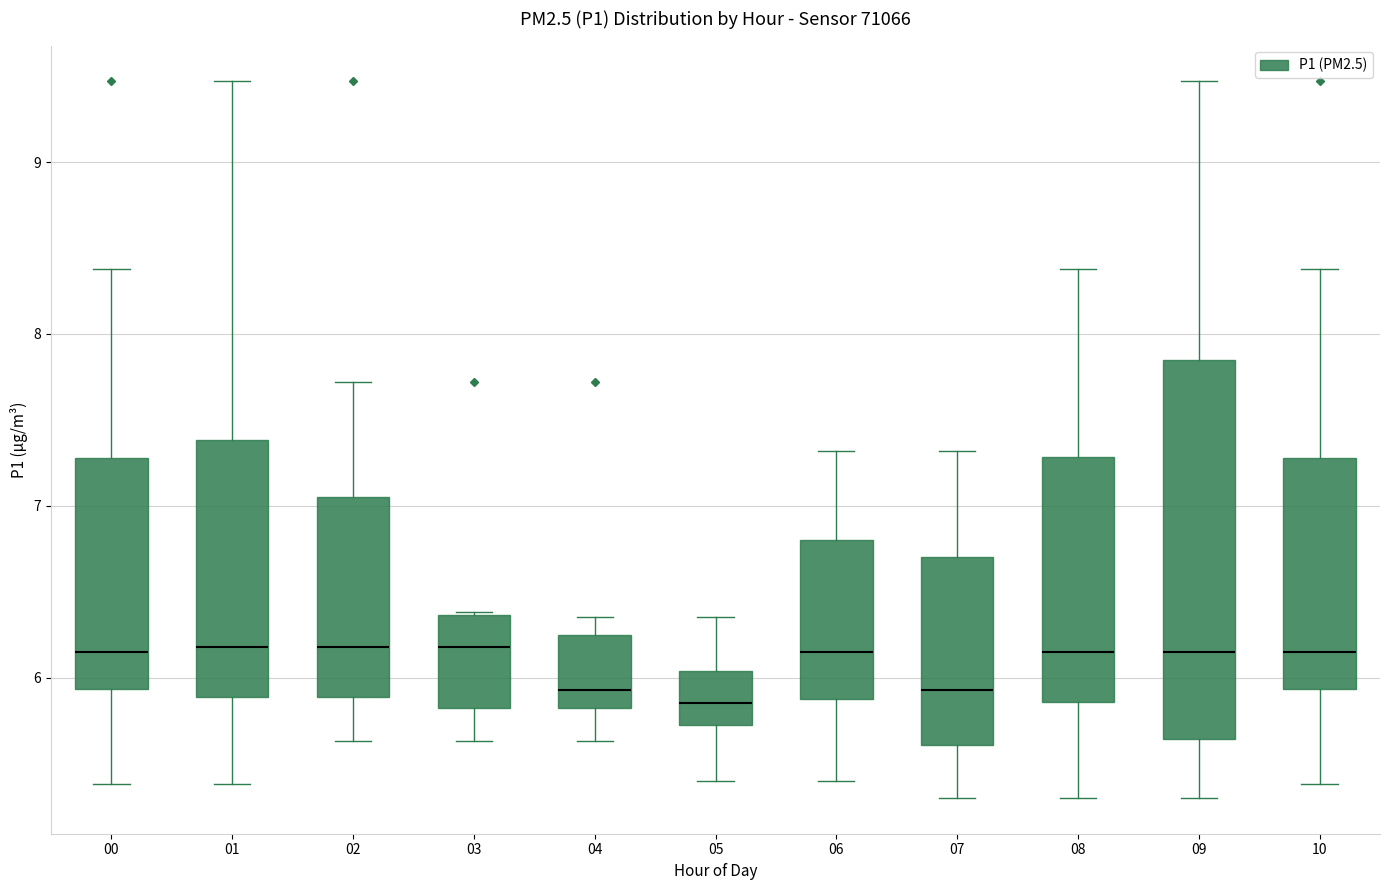

Reading left to right, read every box against the y-axis: the position of its median line, the range the box covers, and the ends of its whiskers. The values are not printed on the chart, so give them approximately, as read against the axis.

00: median 6.2, box 5.9 to 7.3, whiskers 5.4 to 8.4
01: median 6.2, box 5.9 to 7.4, whiskers 5.4 to 9.5
02: median 6.2, box 5.9 to 7.1, whiskers 5.6 to 7.7
03: median 6.2, box 5.8 to 6.4, whiskers 5.6 to 6.4
04: median 5.9, box 5.8 to 6.3, whiskers 5.6 to 6.4
05: median 5.9, box 5.7 to 6.0, whiskers 5.4 to 6.4
06: median 6.2, box 5.9 to 6.8, whiskers 5.4 to 7.3
07: median 5.9, box 5.6 to 6.7, whiskers 5.3 to 7.3
08: median 6.2, box 5.9 to 7.3, whiskers 5.3 to 8.4
09: median 6.2, box 5.6 to 7.9, whiskers 5.3 to 9.5
10: median 6.2, box 5.9 to 7.3, whiskers 5.4 to 8.4